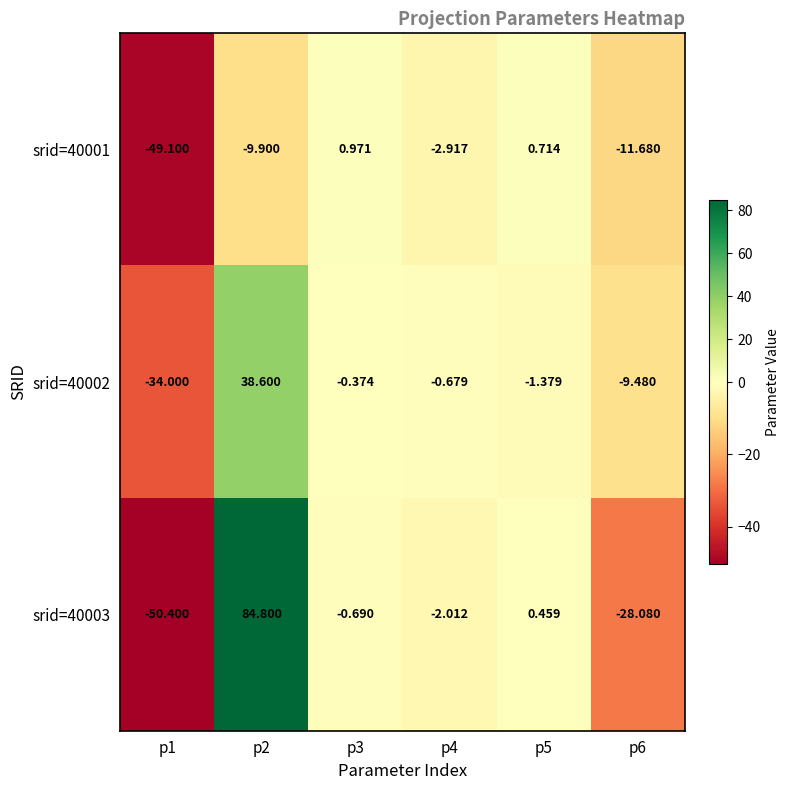

Is the value of srid=40001 at p3 greater than the value of srid=40002 at p1?

Yes